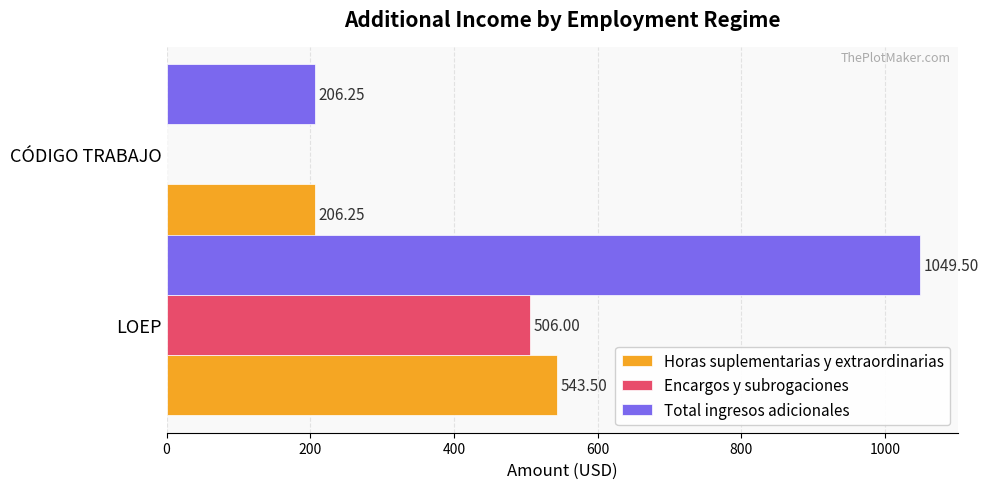

Between LOEP and CÓDIGO TRABAJO, which series saw the biggest shift?

Total ingresos adicionales